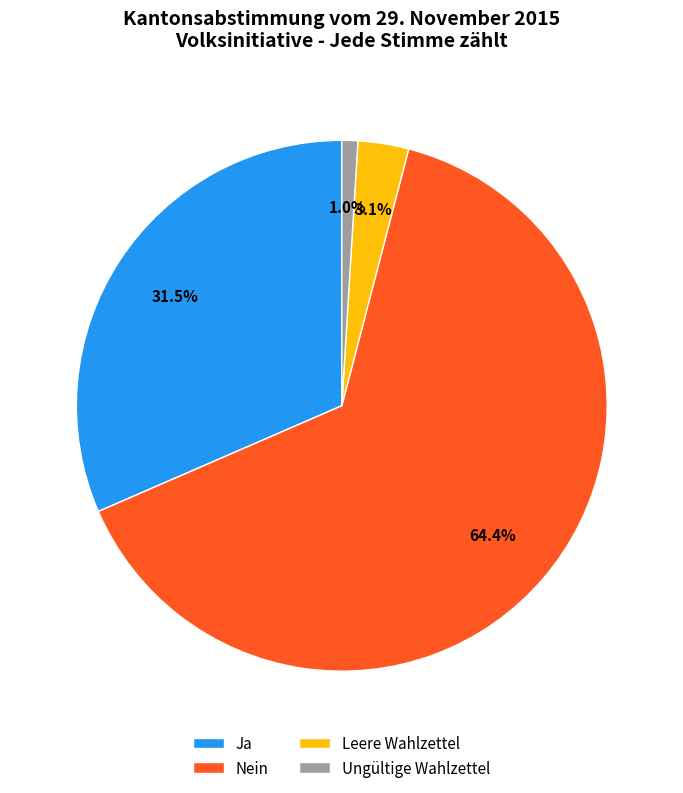

Between Nein and Leere Wahlzettel, which is larger?

Nein